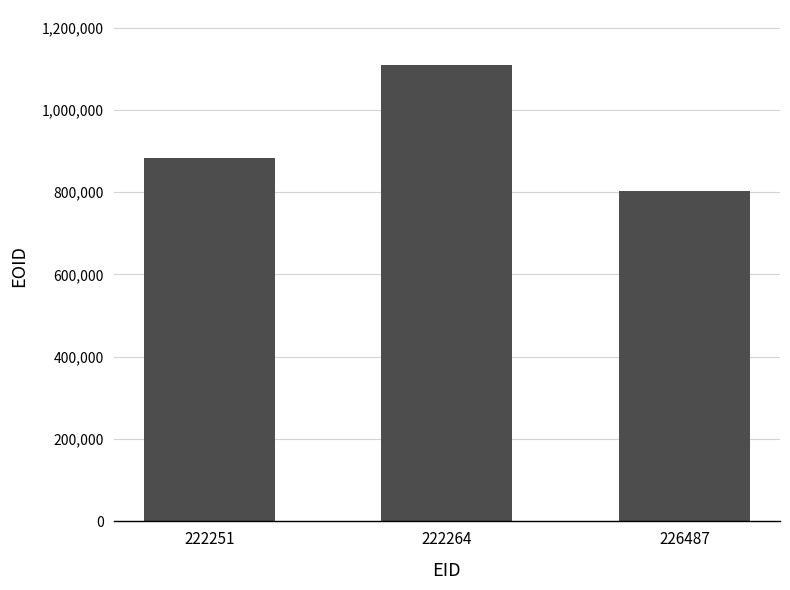

How many values are below 883179?

1